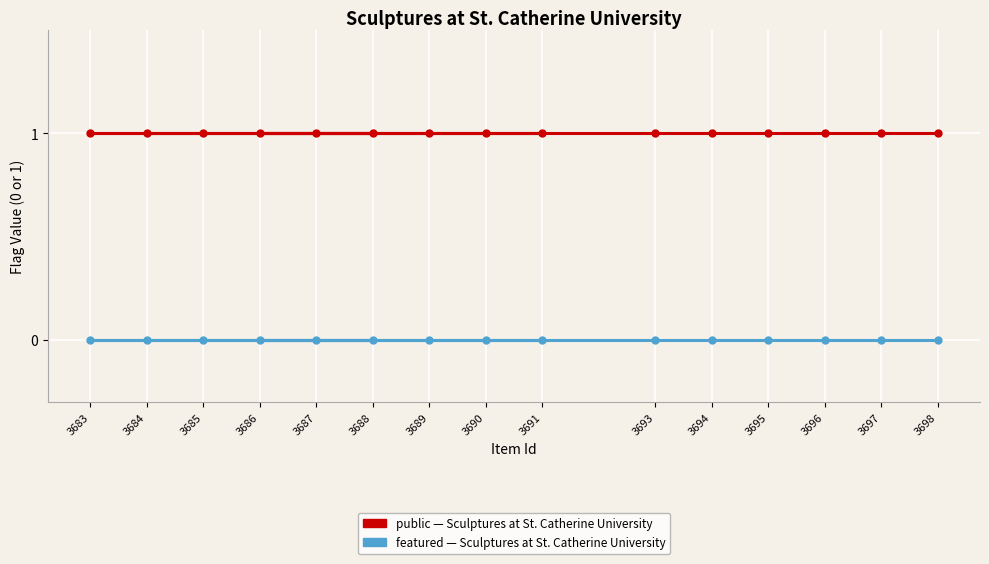

At 3689, list the series in order from smallest to largest.

featured, public